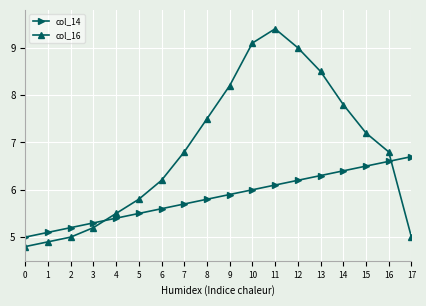

What value does the col_14 series have at 4?

5.4